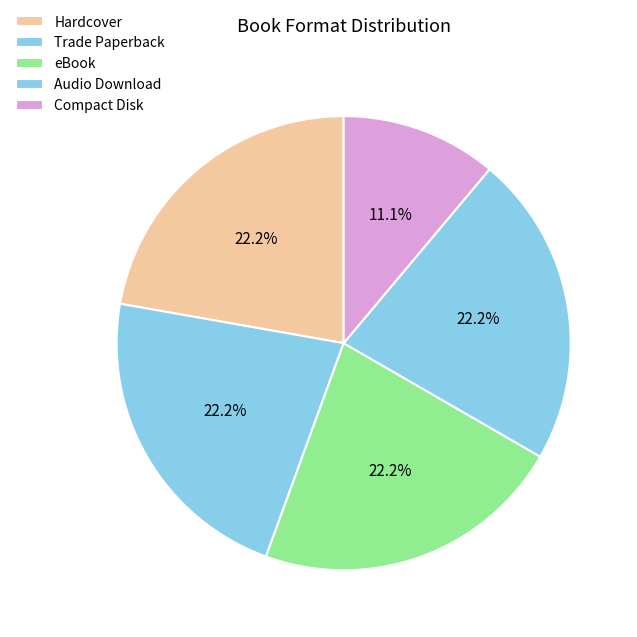

Approximately how many times larger is the value at eBook compared to Trade Paperback?

1.0